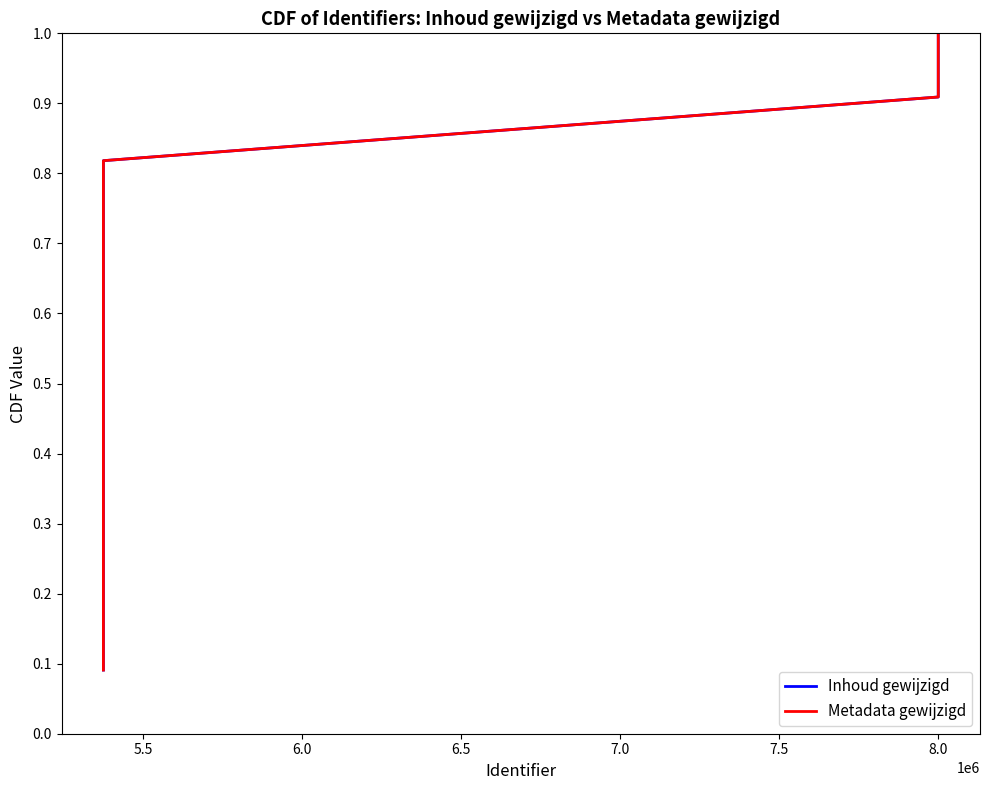

Which series has the widest spread of values?

Inhoud gewijzigd